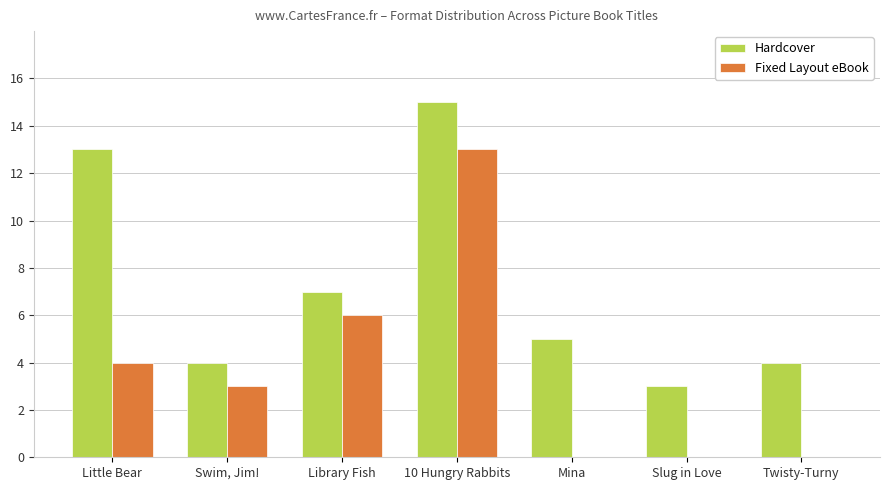

At which category is the sum across all series the highest?

10 Hungry Rabbits